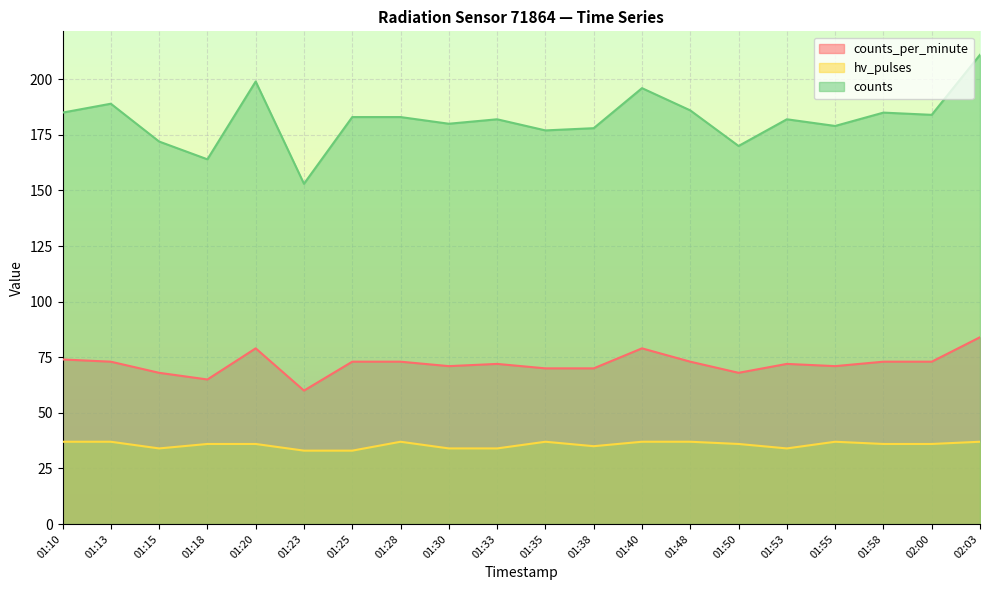

Is it true that counts equals 189 at 01:13?

True